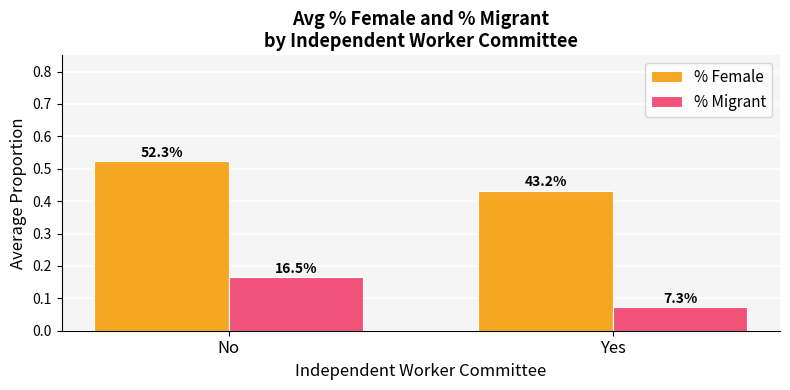

What is the value of the % Migrant bar at the 1st from the left?

0.2